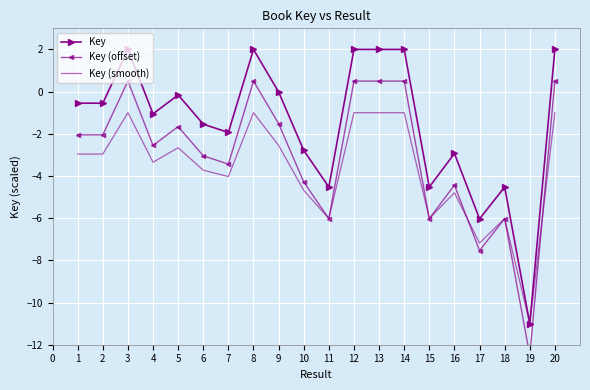

Count the number of data series in this chart.

3